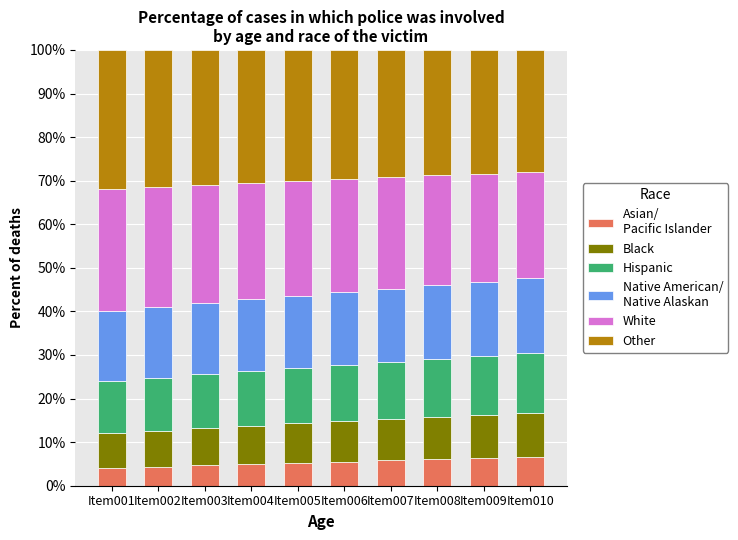

What is the total value across all series at Item010?

100.0